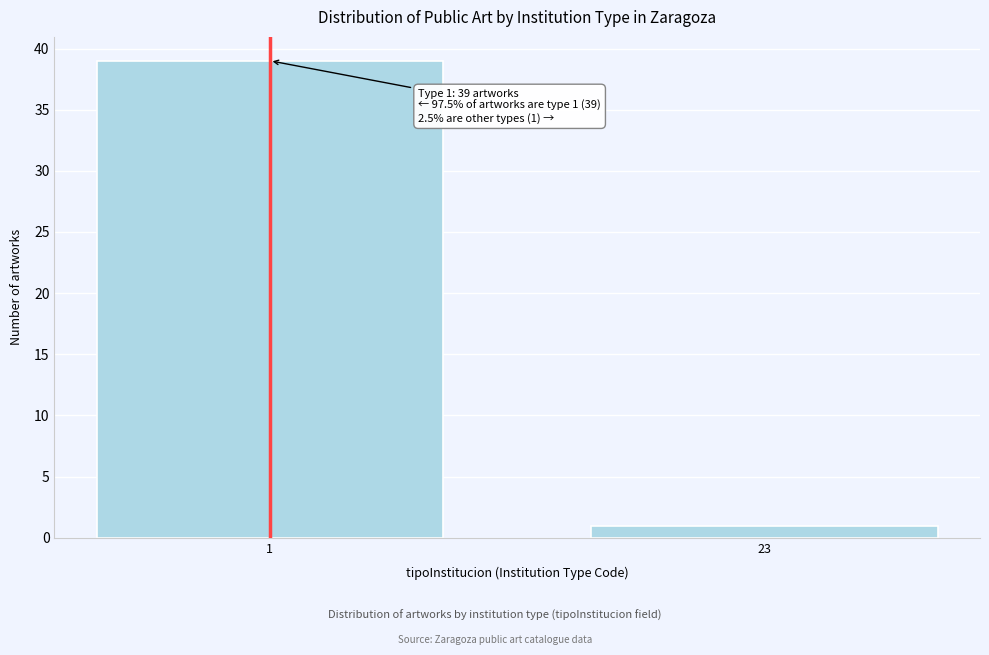

Reading right to left, list all the values displayed in this chart.

1	39